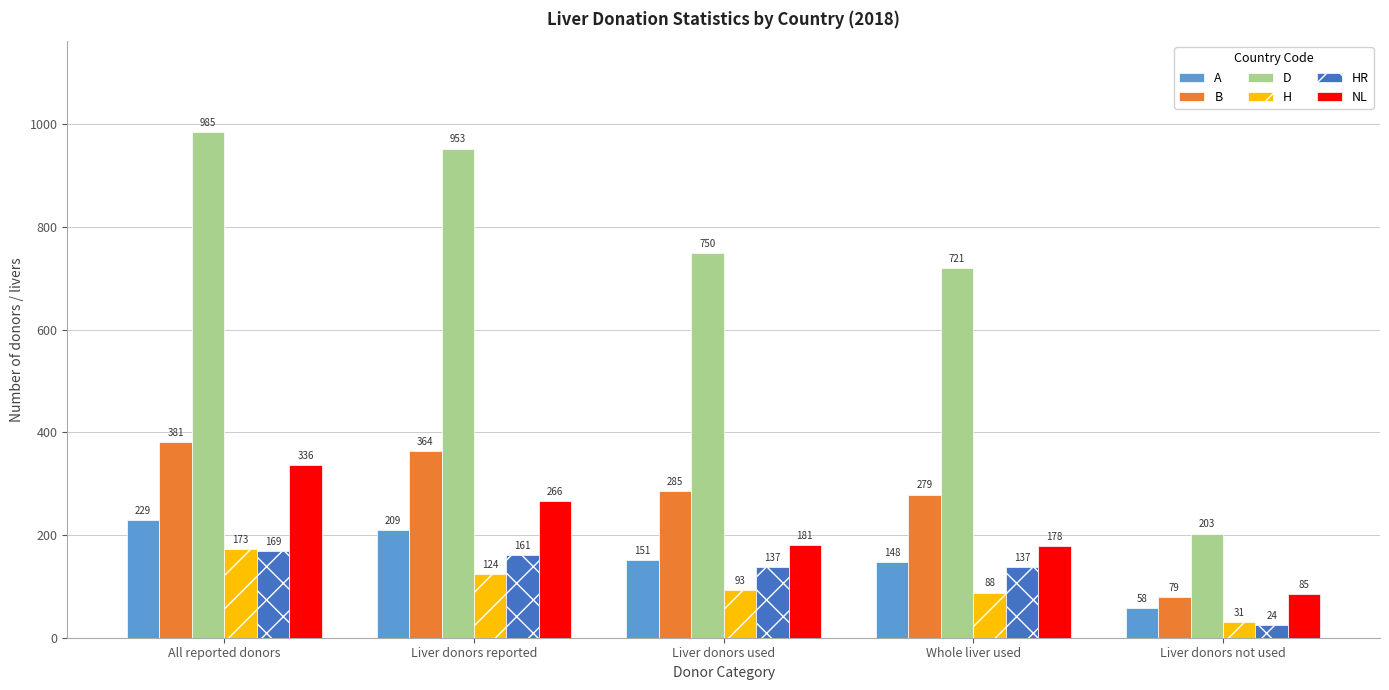

At which category is the sum across all series the highest?

All reported donors